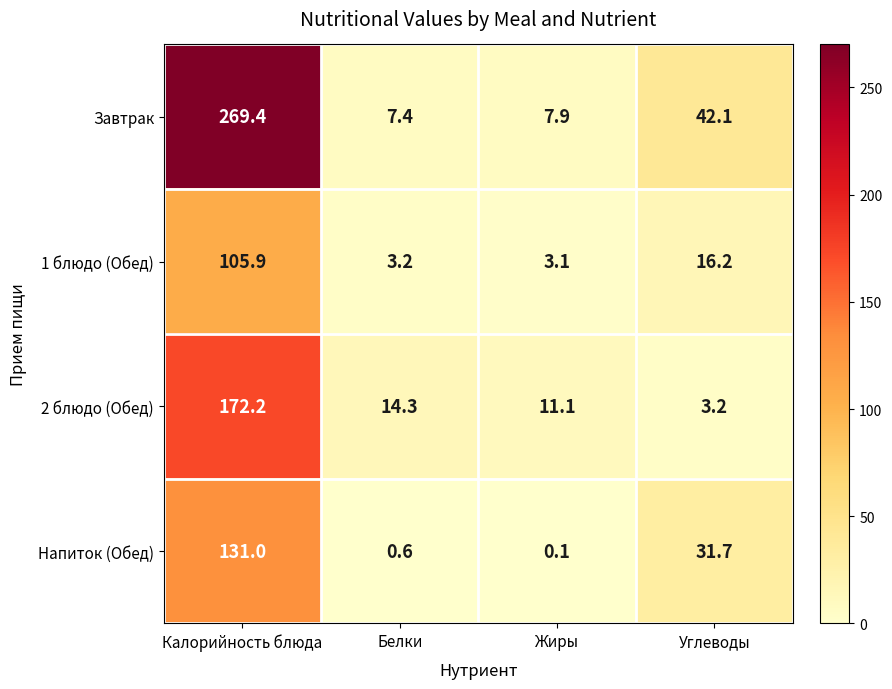

Which series has the widest spread of values?

Завтрак